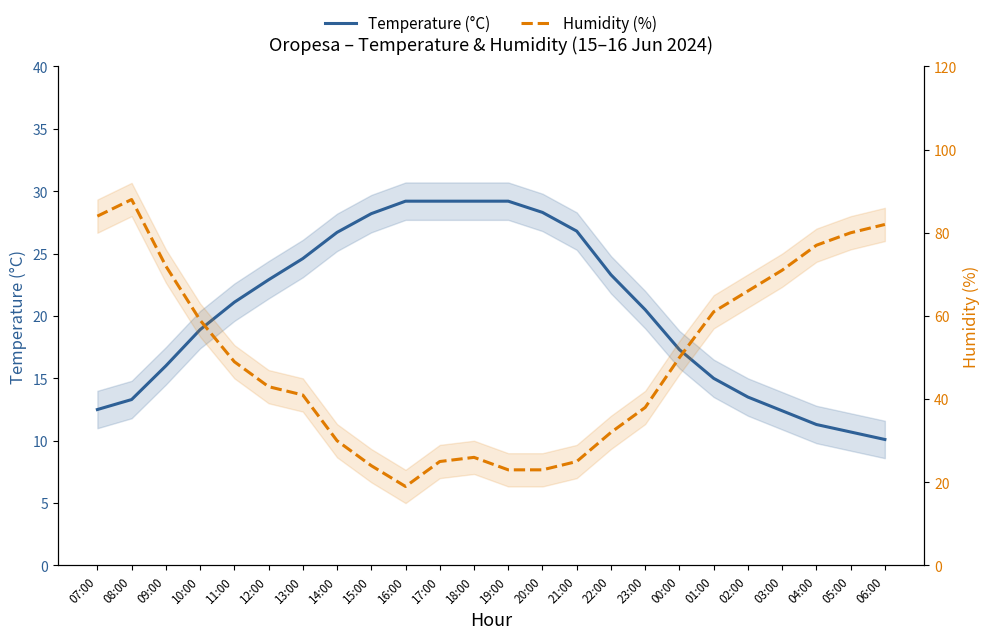

Which has a higher value, 07:00 or 05:00?

07:00